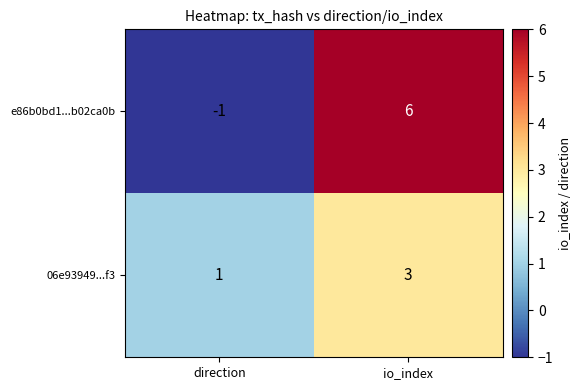

Reading left to right, what are all the values shown in this chart?

e86b0bd1...b02ca0b: direction=-1	io_index=6
06e93949...f3: direction=1	io_index=3